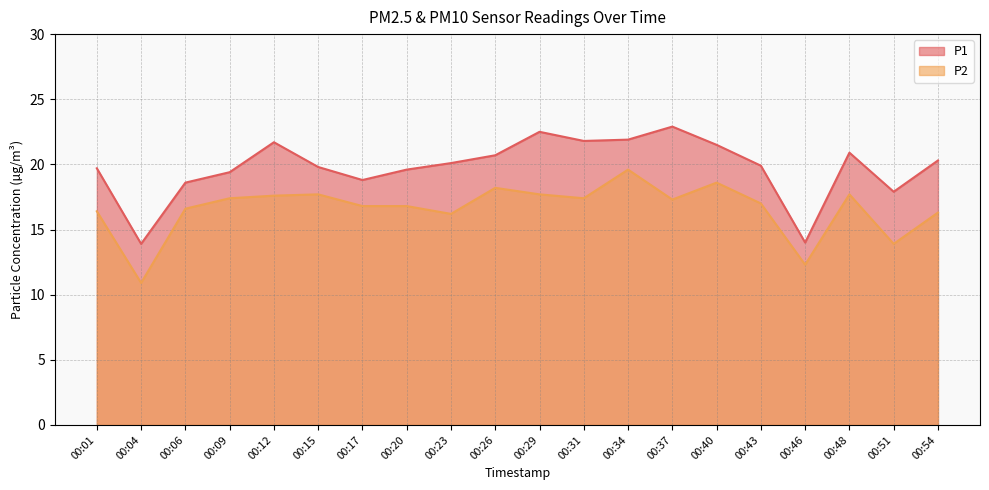

What is the sum of all P2 values?

332.4